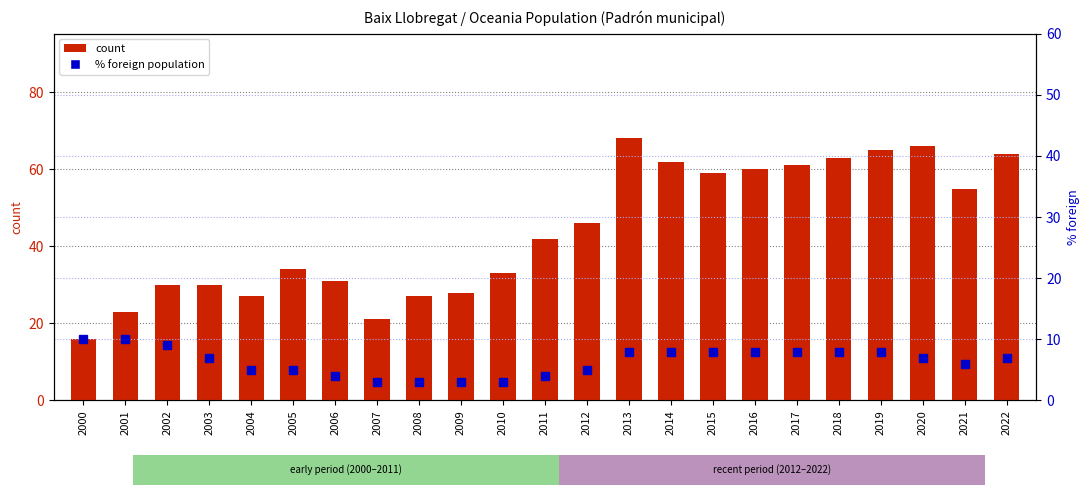

List the labels in order of count value, largest first.

2013, 2020, 2019, 2022, 2018, 2014, 2017, 2016, 2015, 2021, 2012, 2011, 2005, 2010, 2006, 2002, 2003, 2009, 2004, 2008, 2001, 2007, 2000